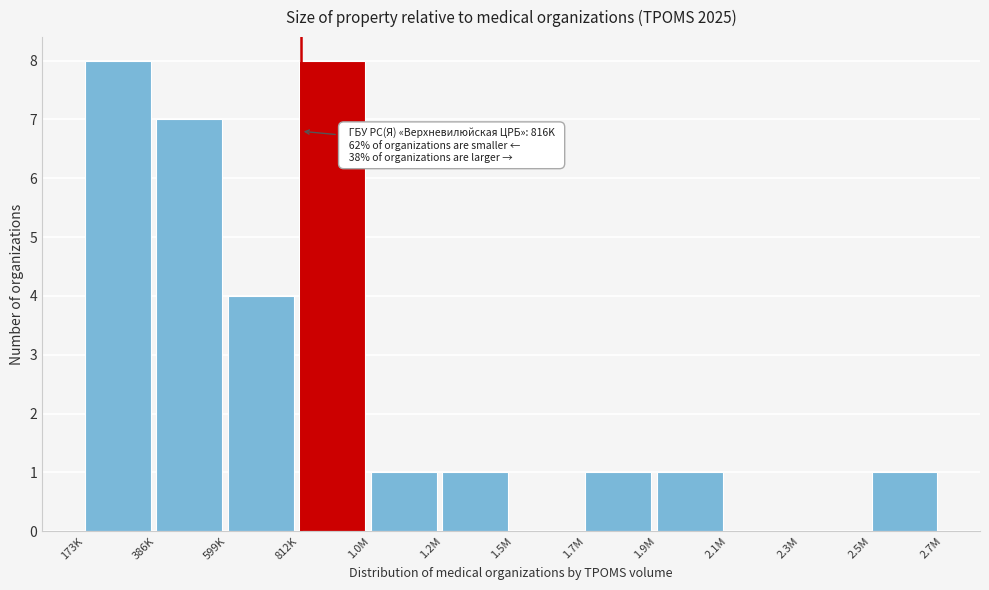

Reading left to right, what are all the values shown in this chart?

173K=8	386K=7	599K=4	812K=8	1.0M=1	1.2M=1	1.5M=0	1.7M=1	1.9M=1	2.1M=0	2.3M=0	2.5M=1